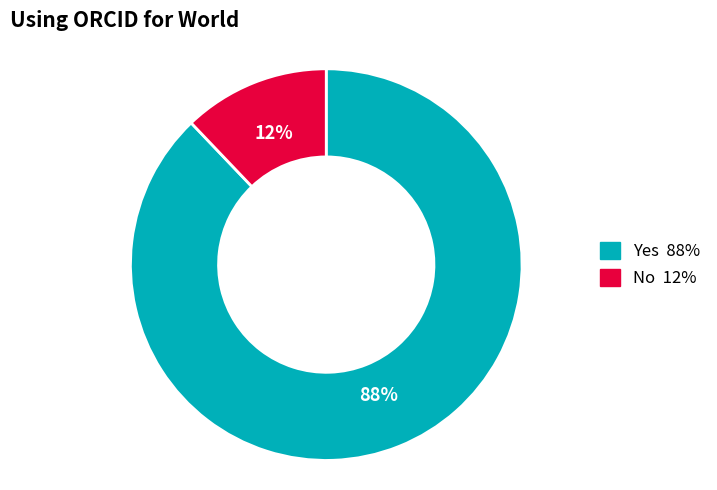

Which slice is the smallest?

No